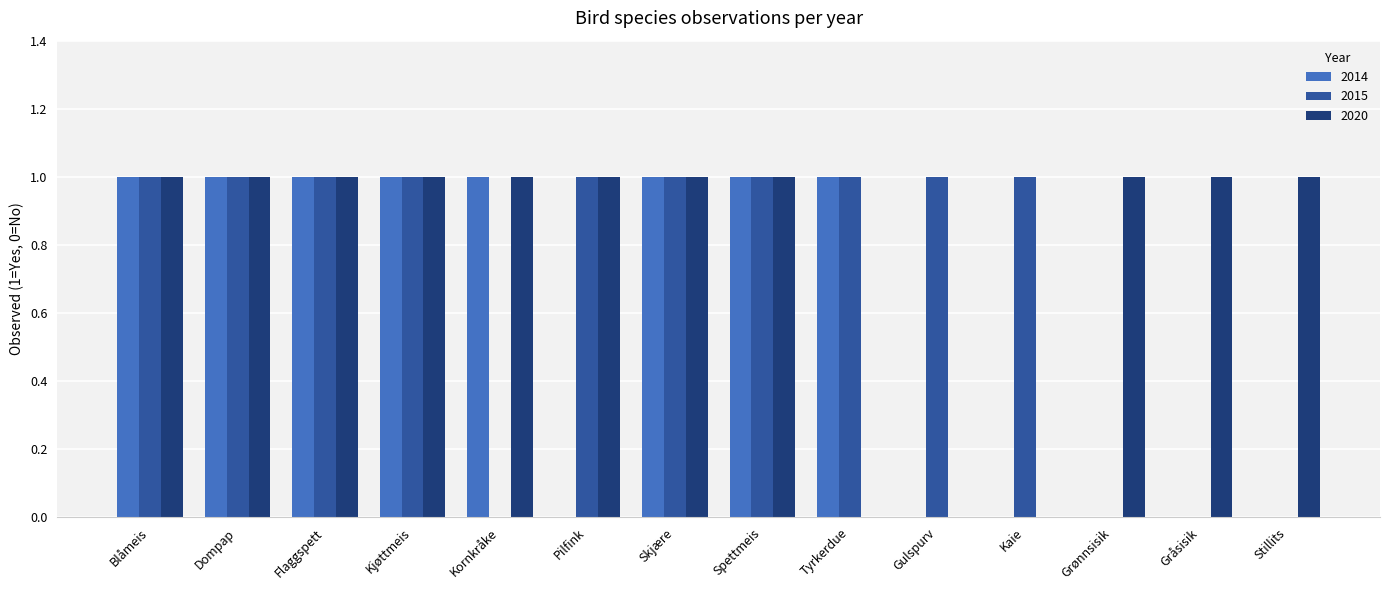

Does the chart contain stacked bars?

No